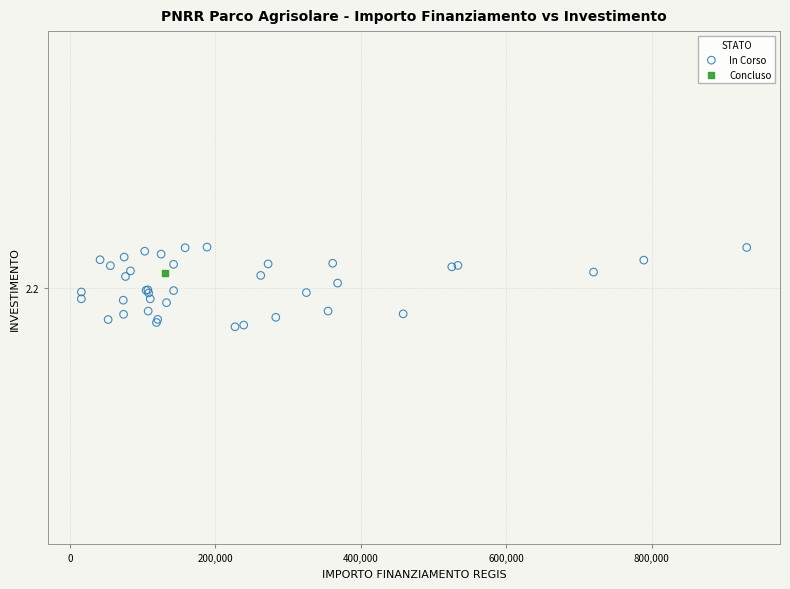

What are all the series names shown in the legend?

In Corso, Concluso